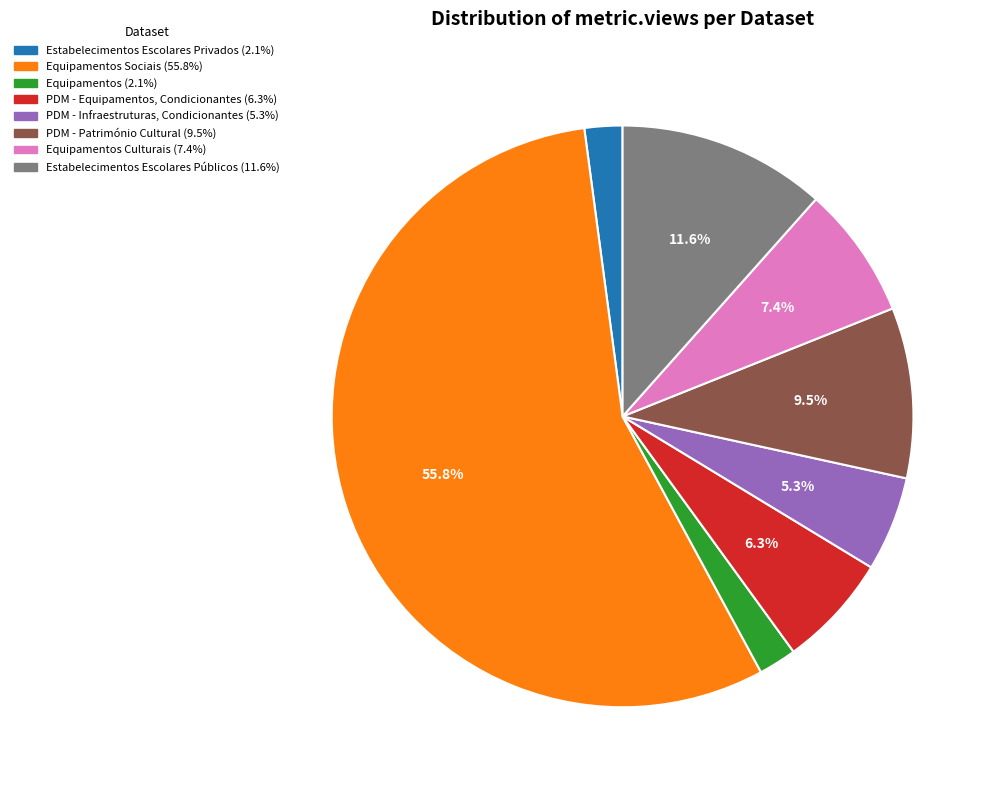

Is there any slice that represents more than half of the pie?

Yes